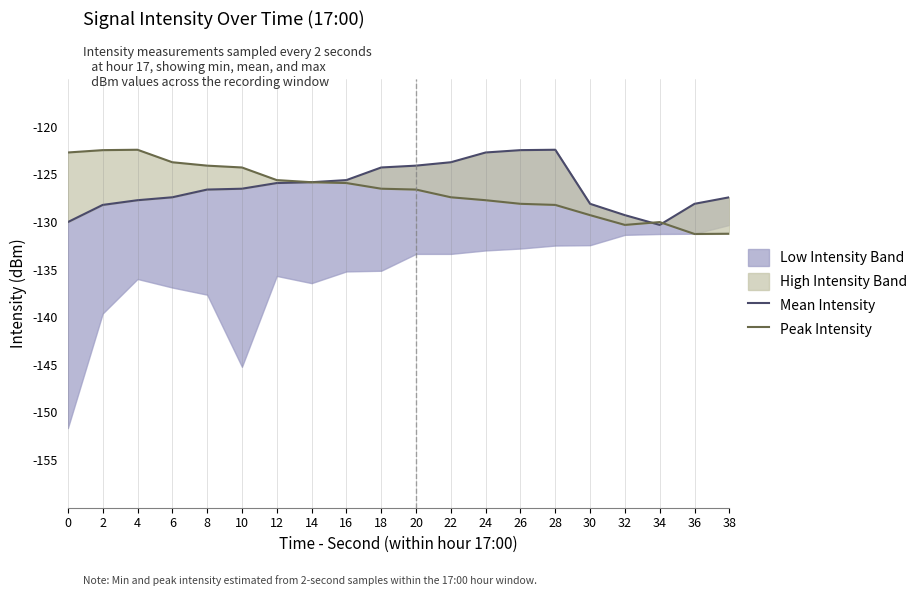

List the series in order of their peak value, highest first.

Mean Intensity, Peak Intensity